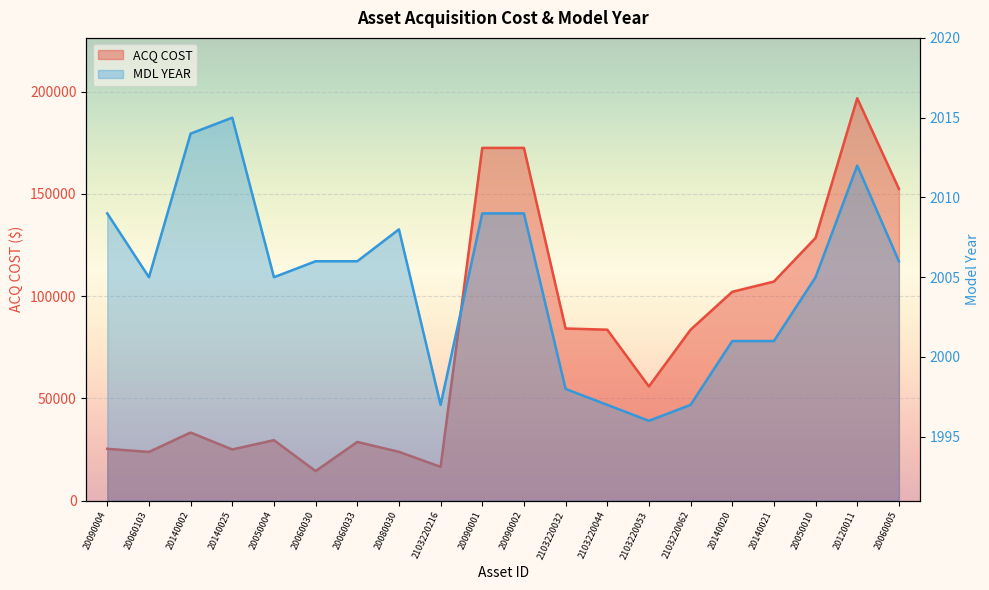

Which category has the highest value in the MDL YEAR series?

20140025